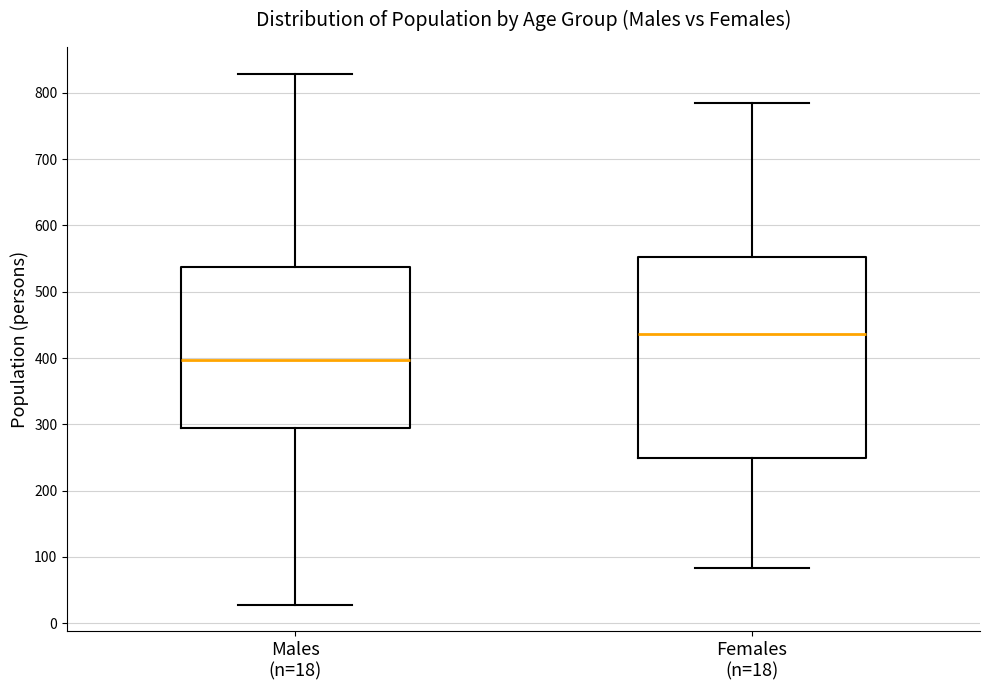

Where does the upper whisker of the box for Females (n=18) end on the y-axis? The values are not printed on the chart, so give them approximately, as read against the axis.

790